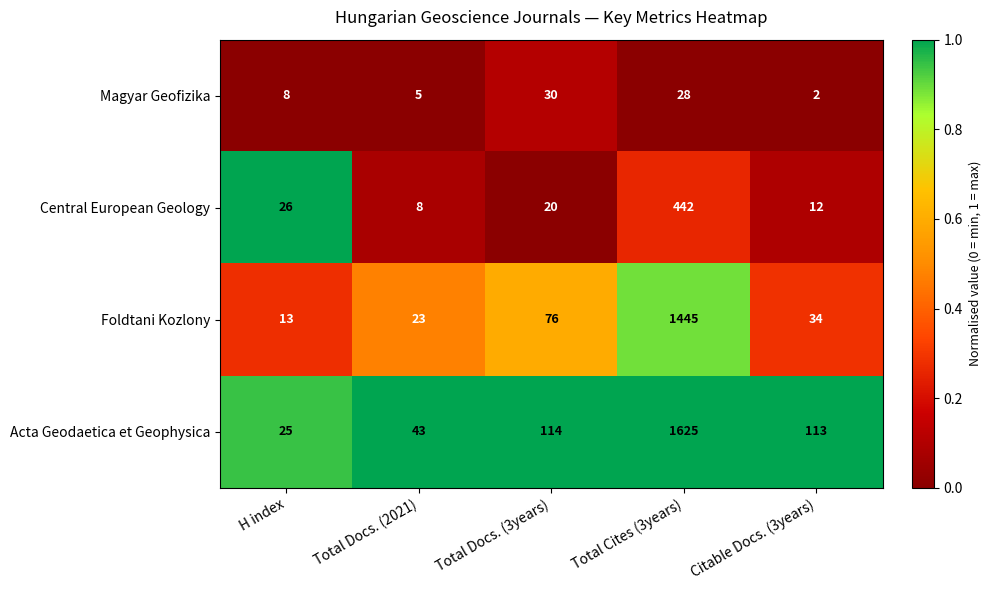

What is the difference between the highest and lowest values at Citable Docs. (3years)?

111